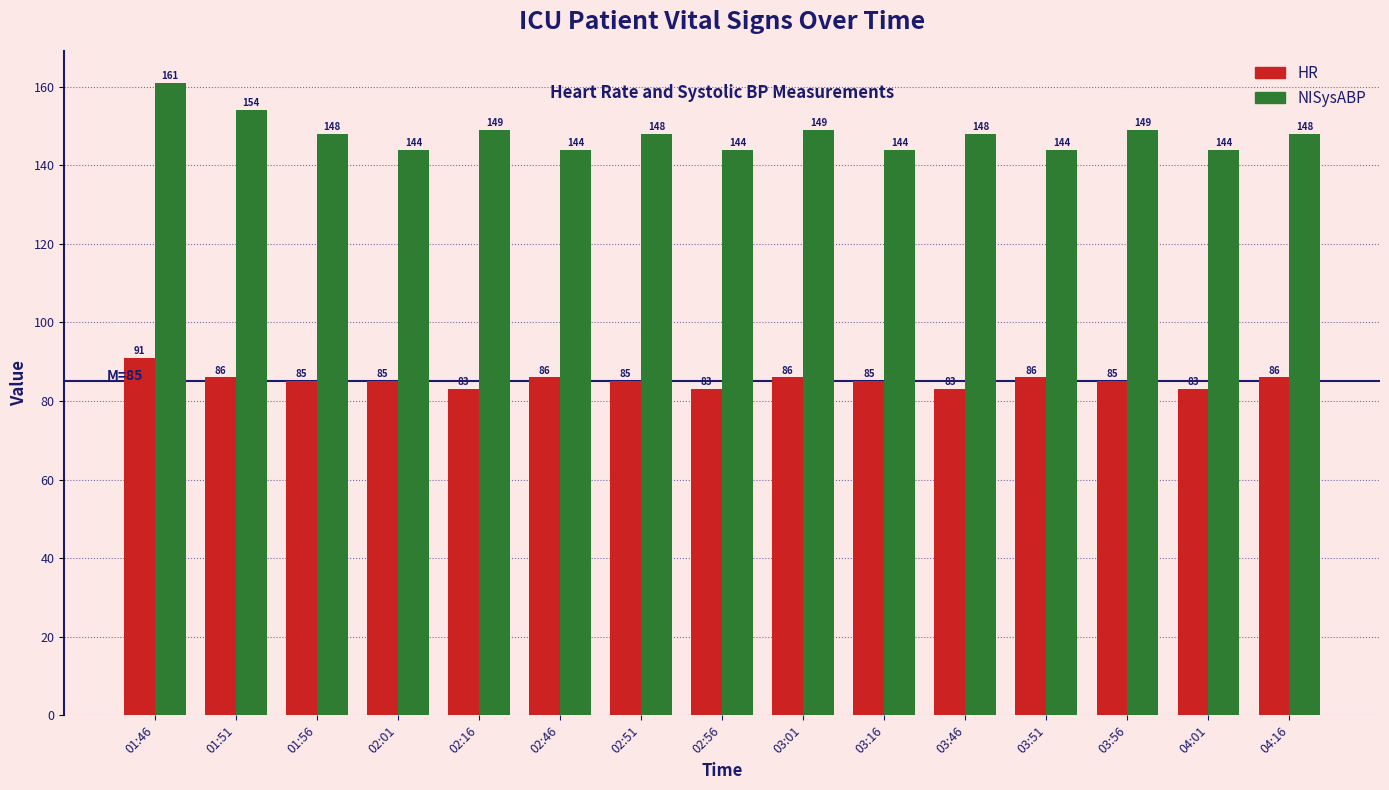

What is the difference between the highest and lowest values at 02:01?

59